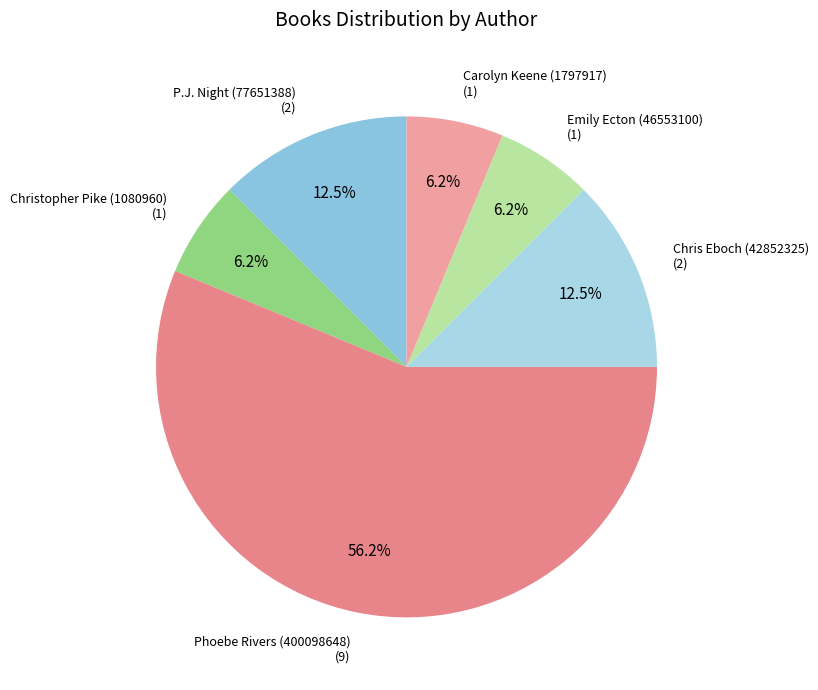

Which category has the biggest portion of the pie?

Phoebe Rivers (400098648)